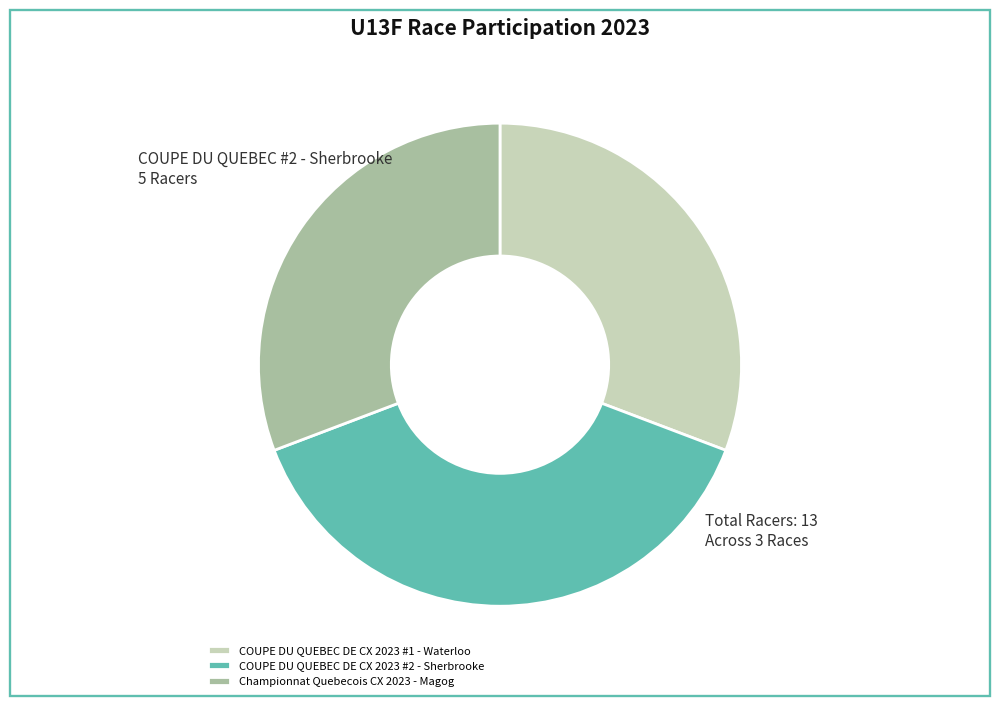

Which slice is the largest?

COUPE DU QUEBEC DE CX 2023 #2 - Sherbrooke